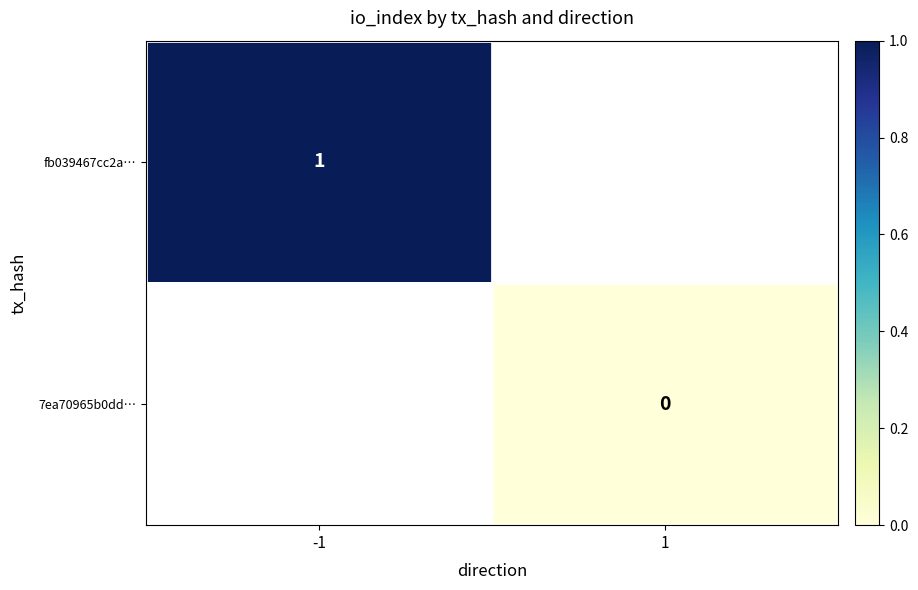

True or false: fb039467cc2a… has a value of 1 at -1.

True